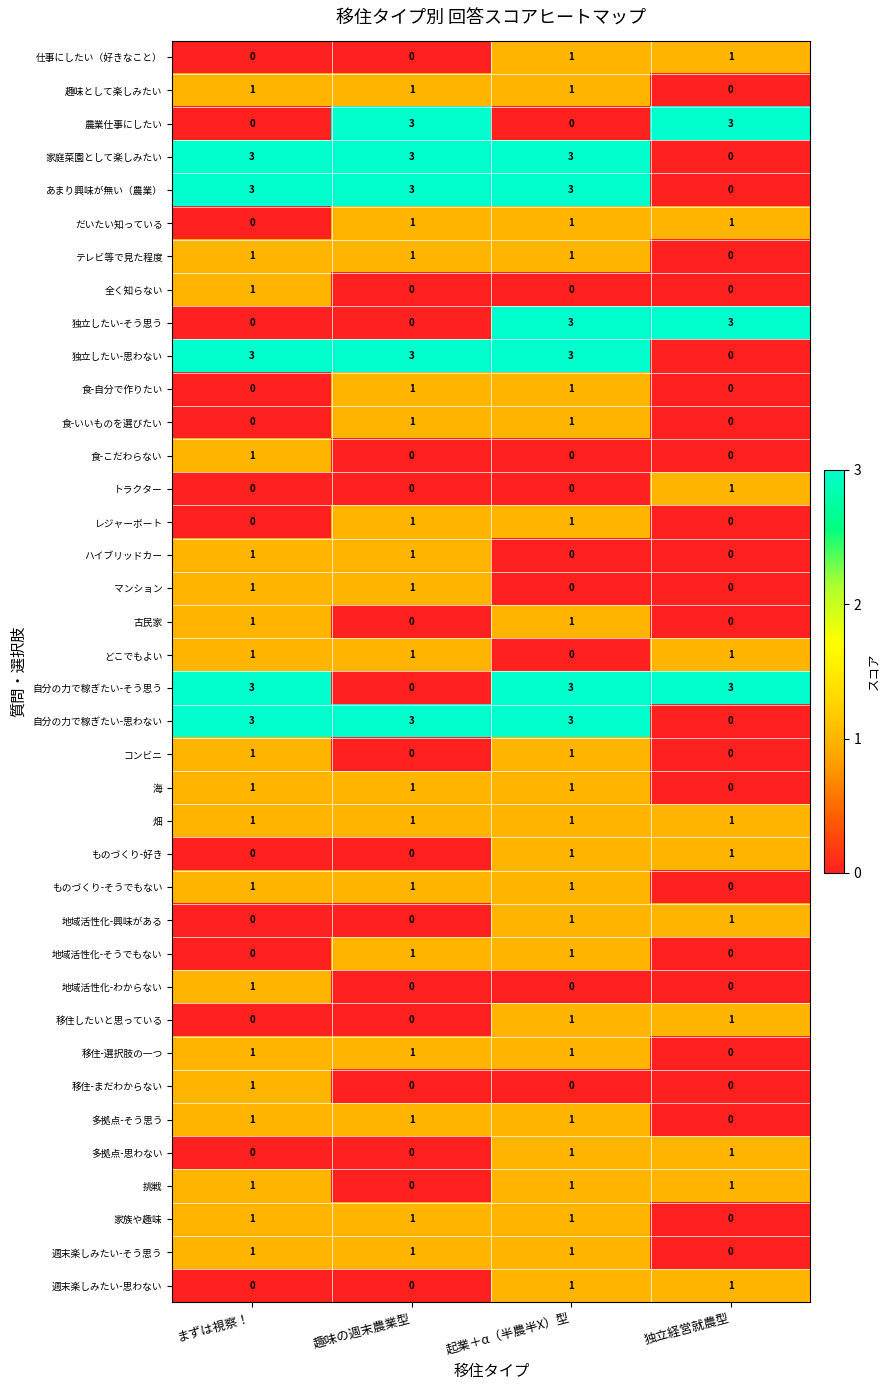

What is the difference between the highest and lowest values at 独立経営就農型?

3